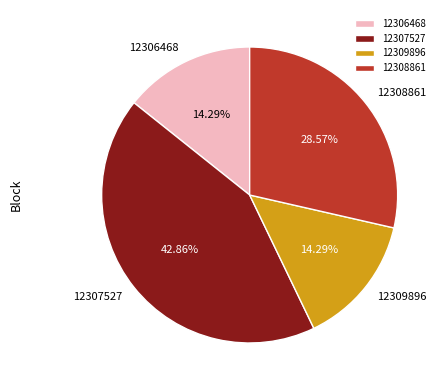

Between 12306468 and 12308861, which is larger?

12308861